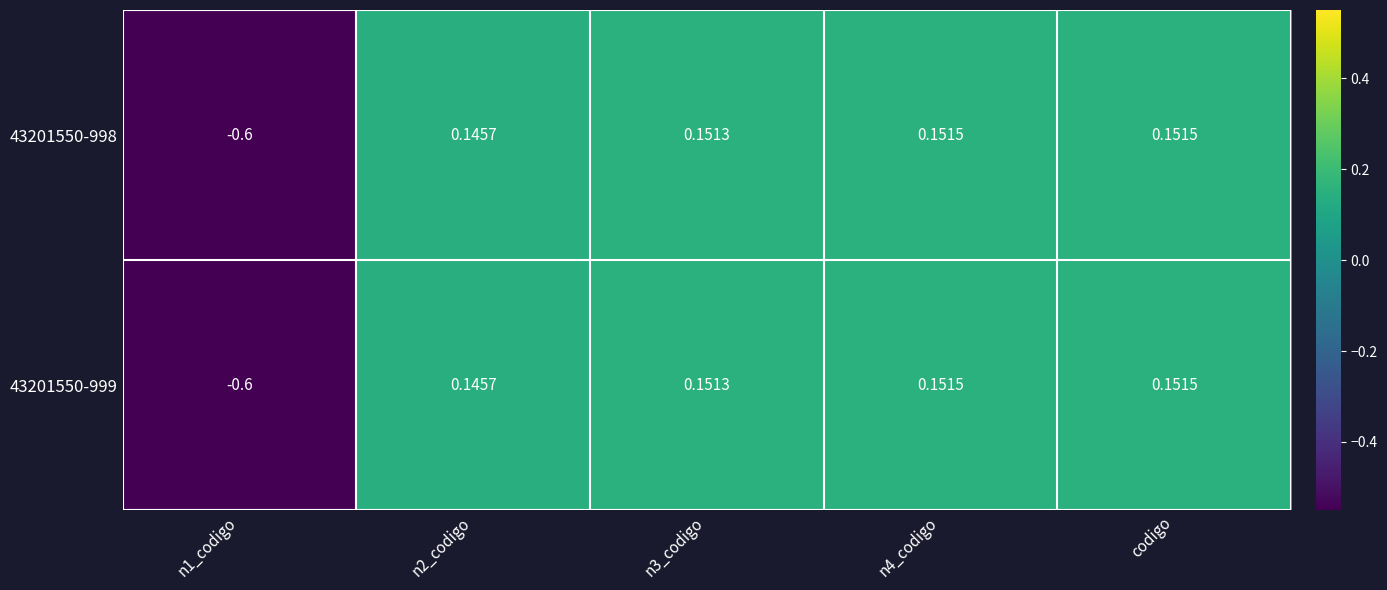

How many values in 43201550-999 are below zero?

1